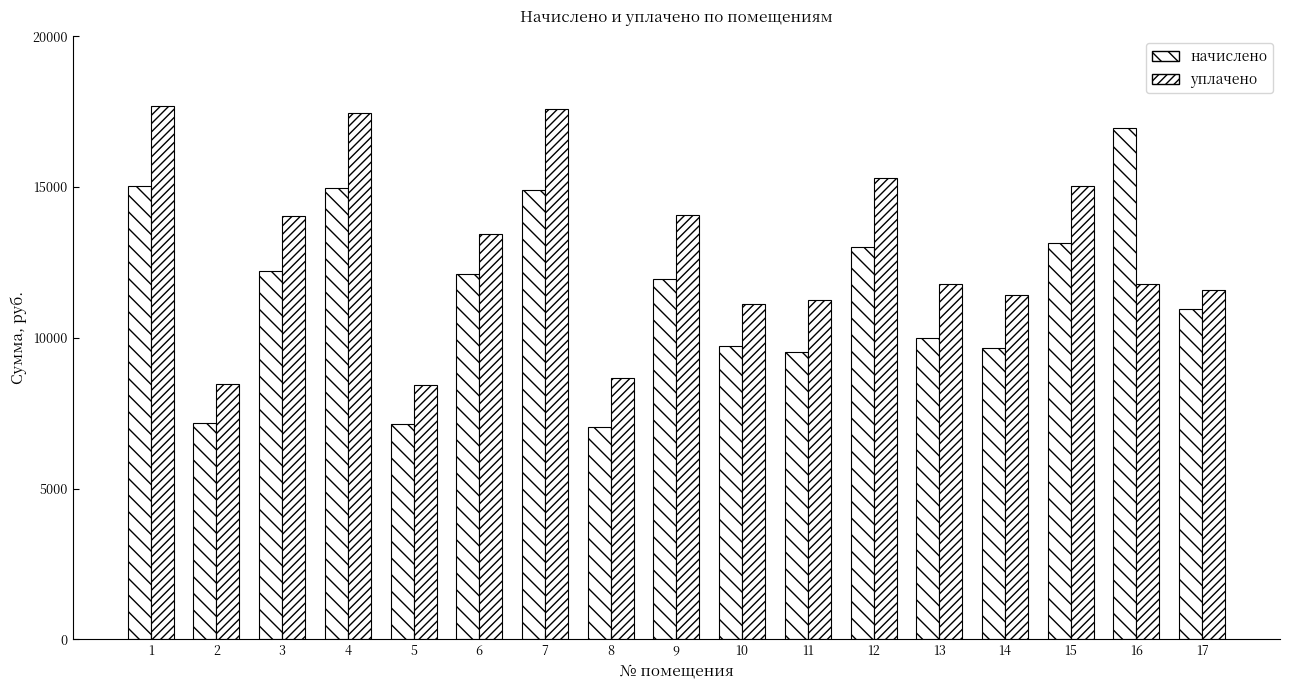

What is the total value across all series at 10?

20862.8